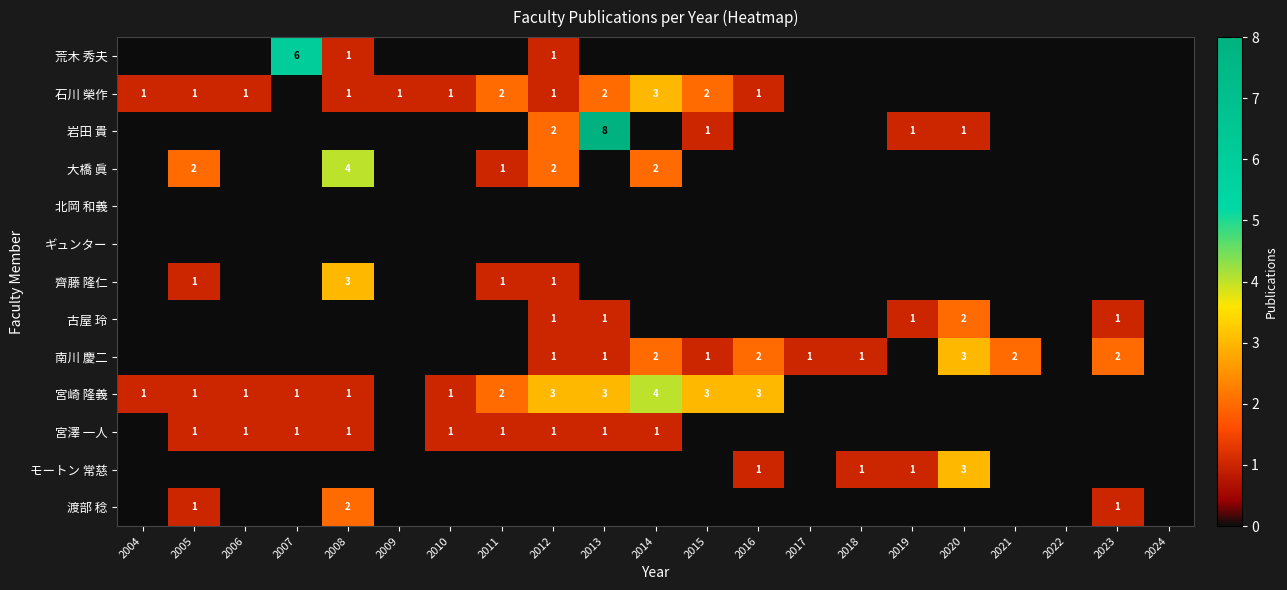

What is the total value across all series at 2008?

13